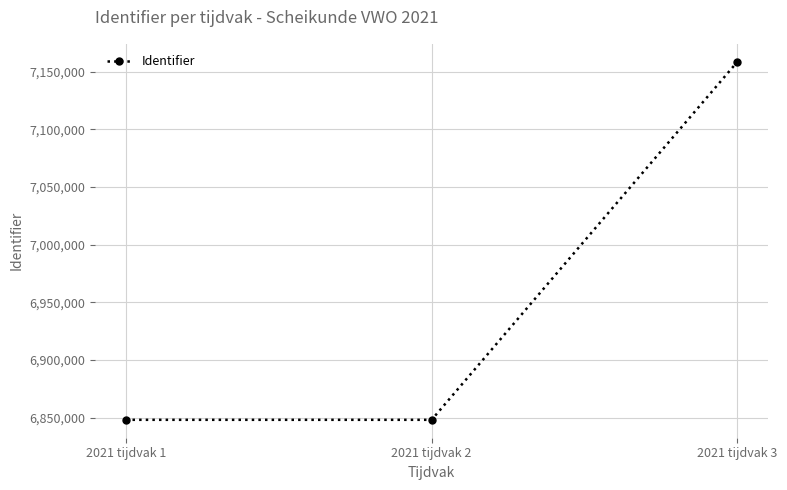

How many series are shown in this chart?

1